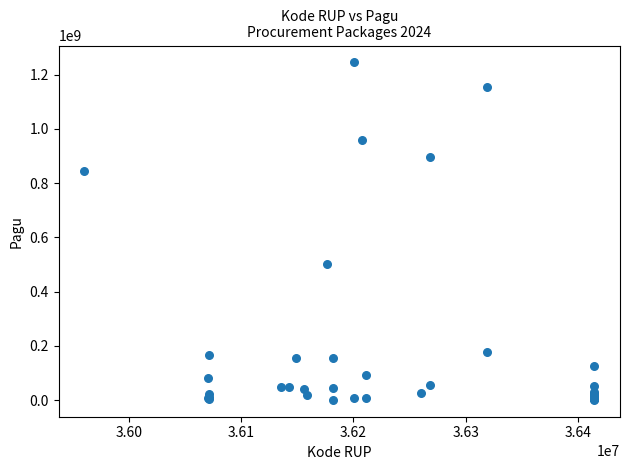

What Y value in the scatter plot is closest to 622840000?

499932000